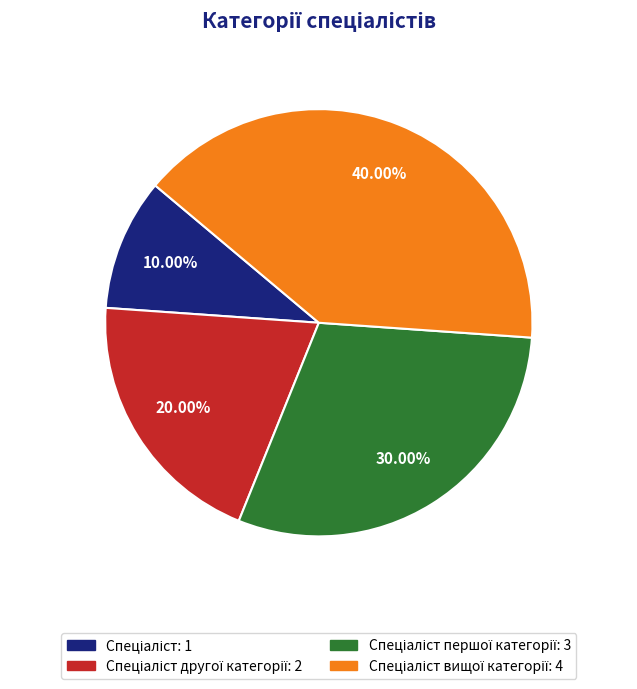

Does any single category account for the majority?

No